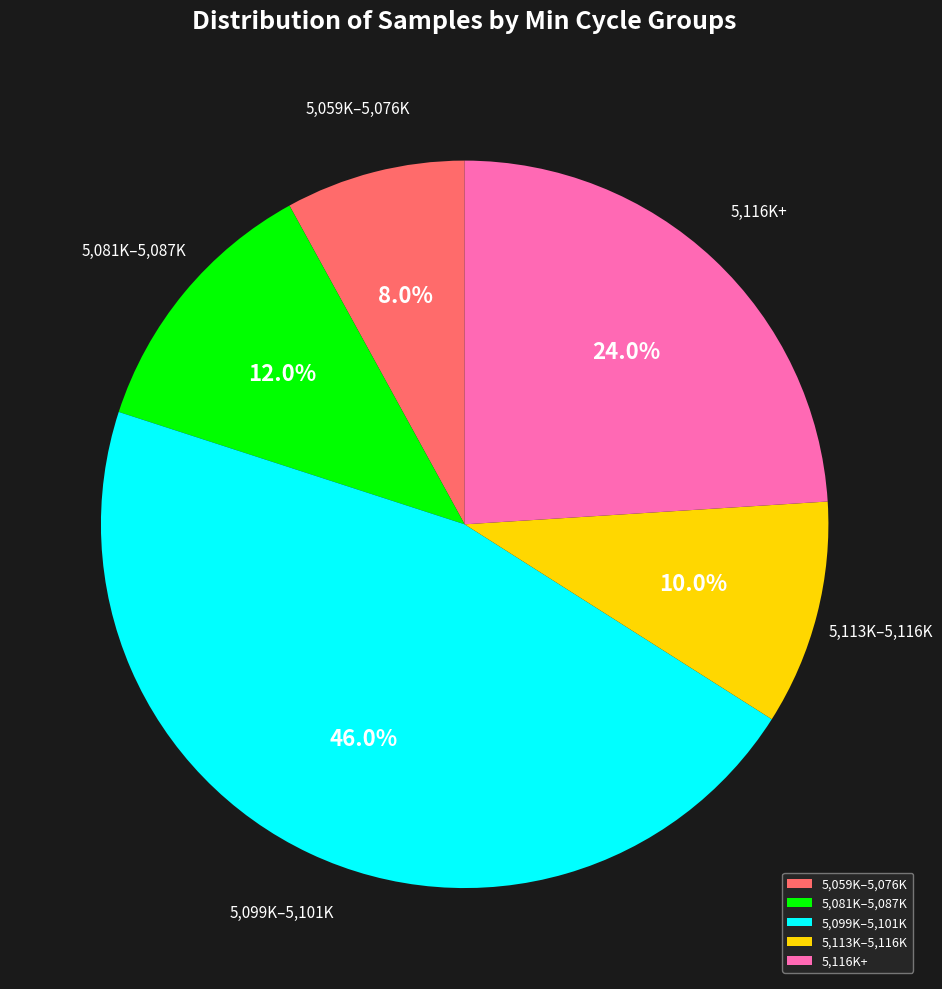

Is there a majority slice in this chart?

No